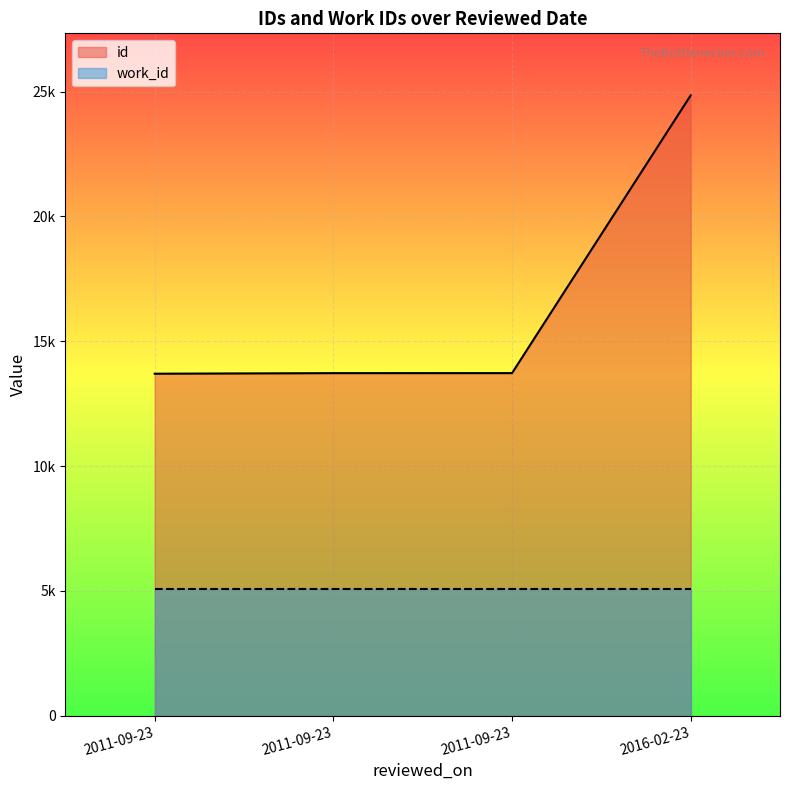

Reading right to left, list all the values displayed in this chart.

2016-02-23=24848	2011-09-23=13723	2011-09-23=13722	2011-09-23=13699